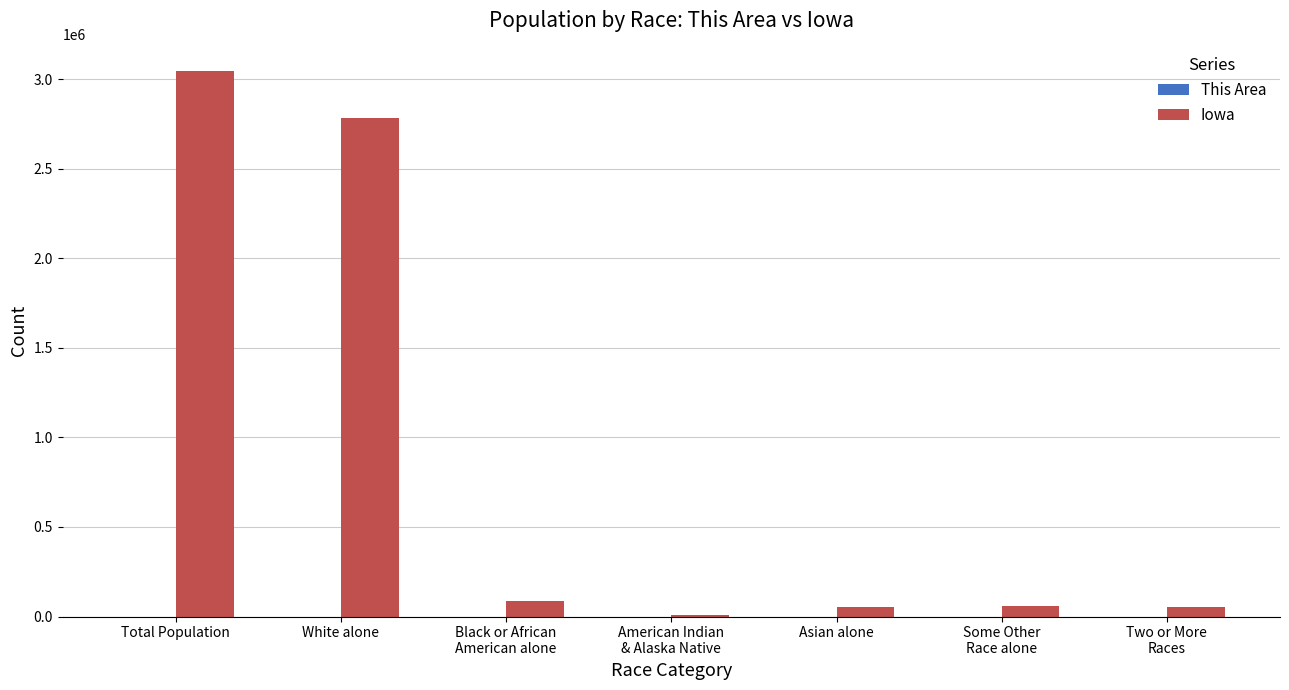

The value of Iowa at White alone is 2781561. True or false?

True